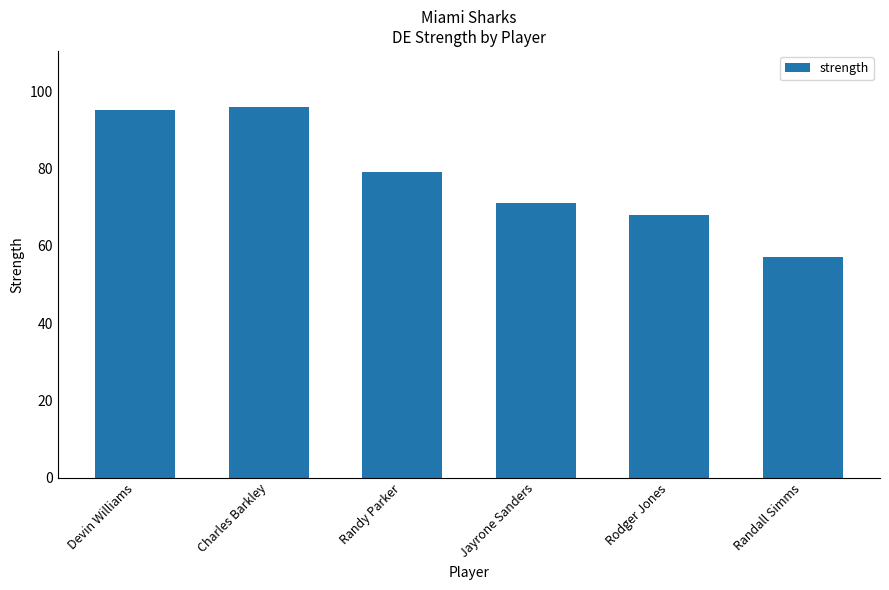

How many values are below 79?

3